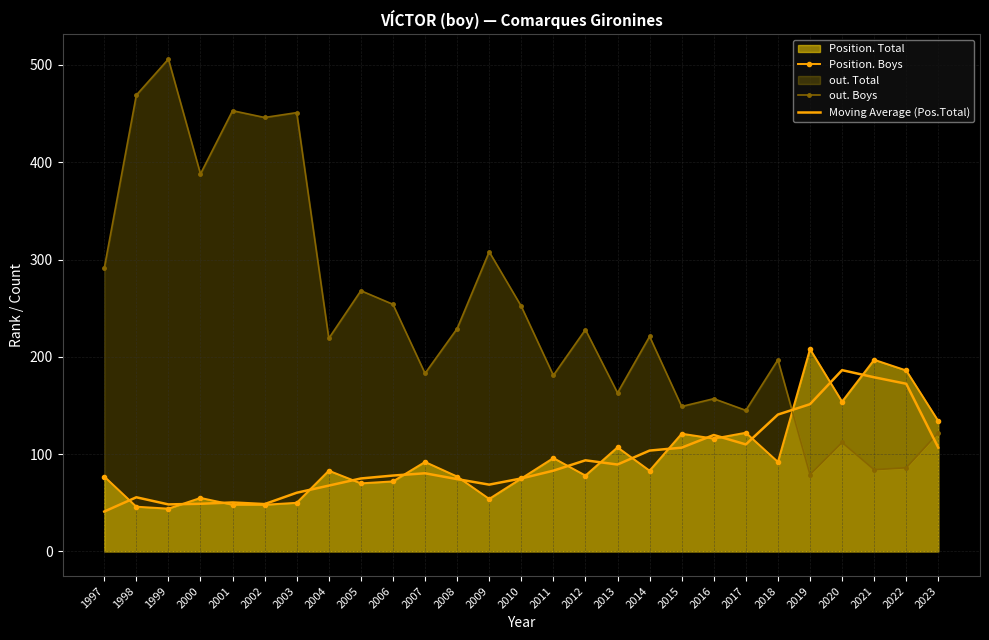

What is the difference between the maximum and second lowest values in the Moving Average (Pos.Total) series?

138.0